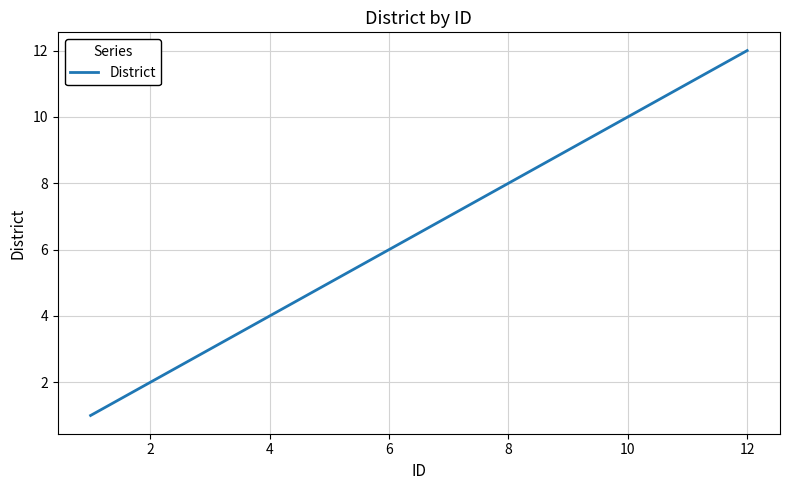

What is the maximum value shown in the chart?

12